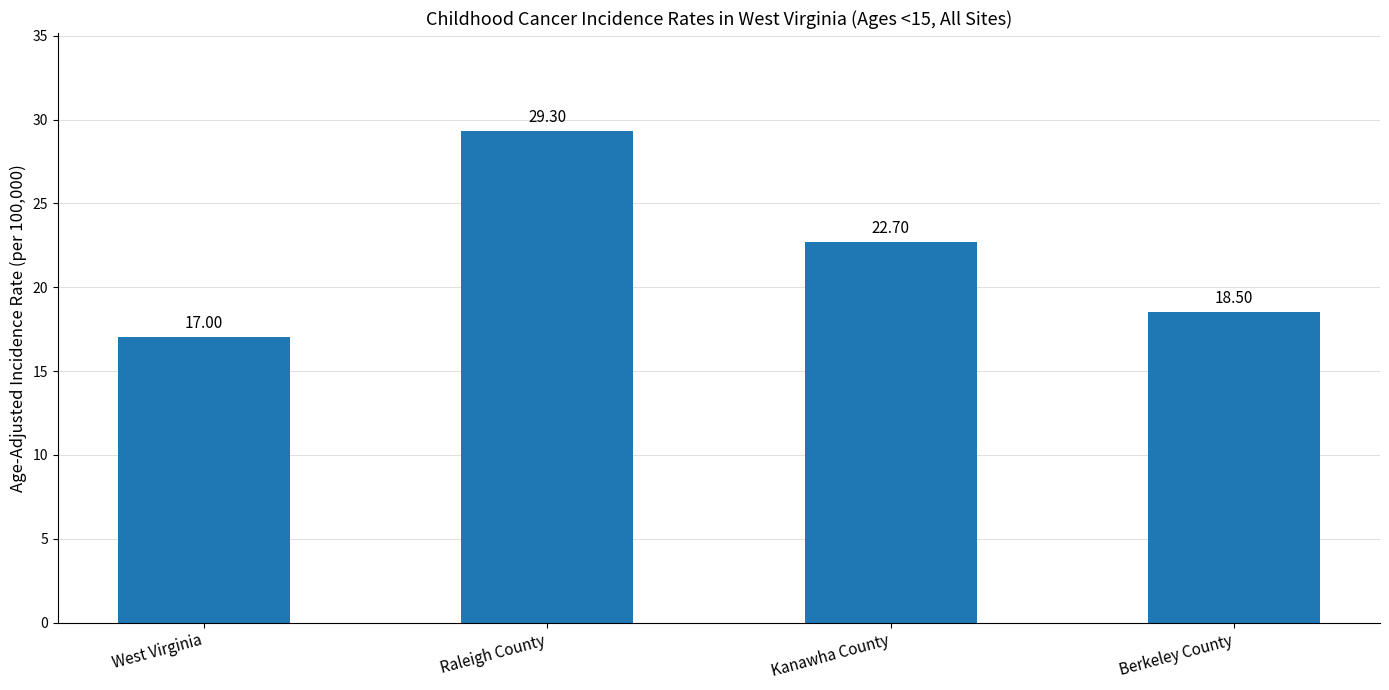

What is the label of the 1st bar from the left?

West Virginia